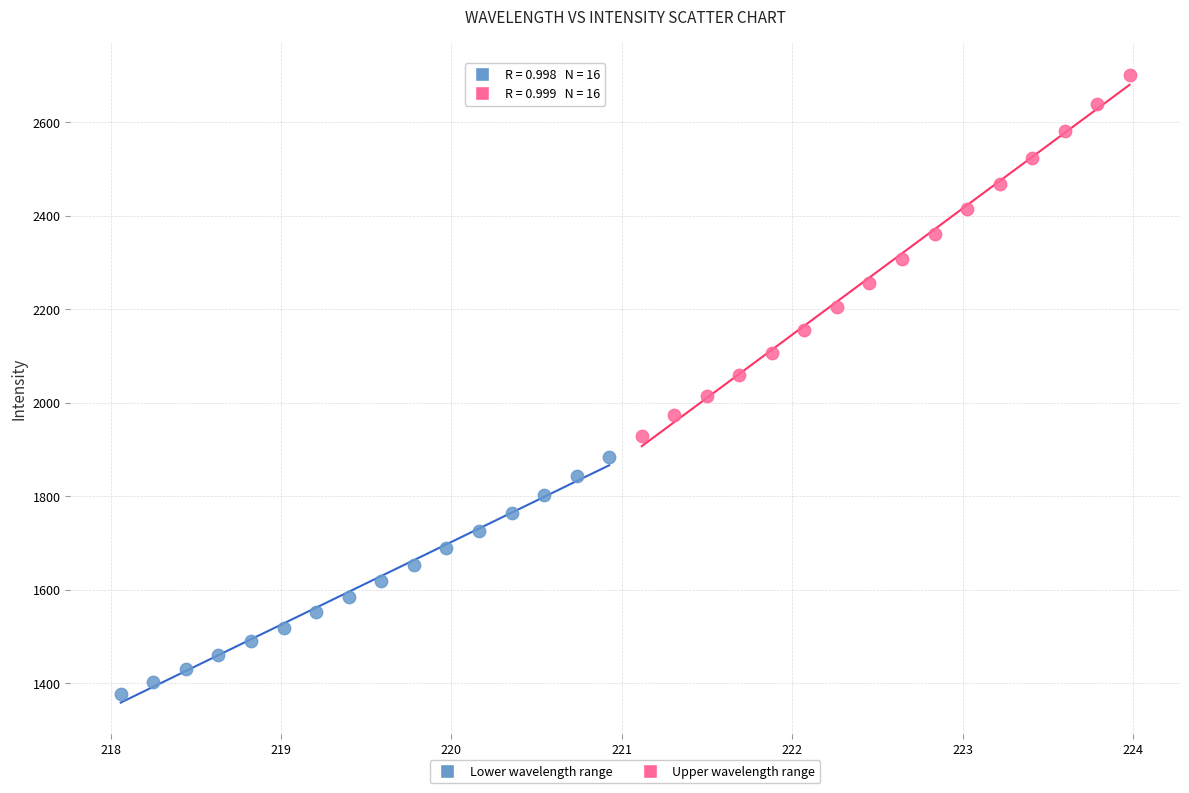

Which series has the largest Y range (max minus min)?

Upper wavelength range